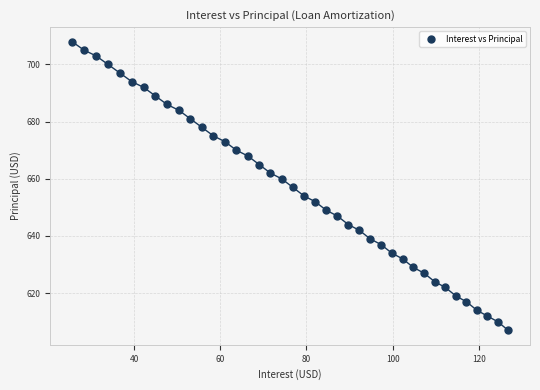

What is the range of Y values (max minus min)?

101